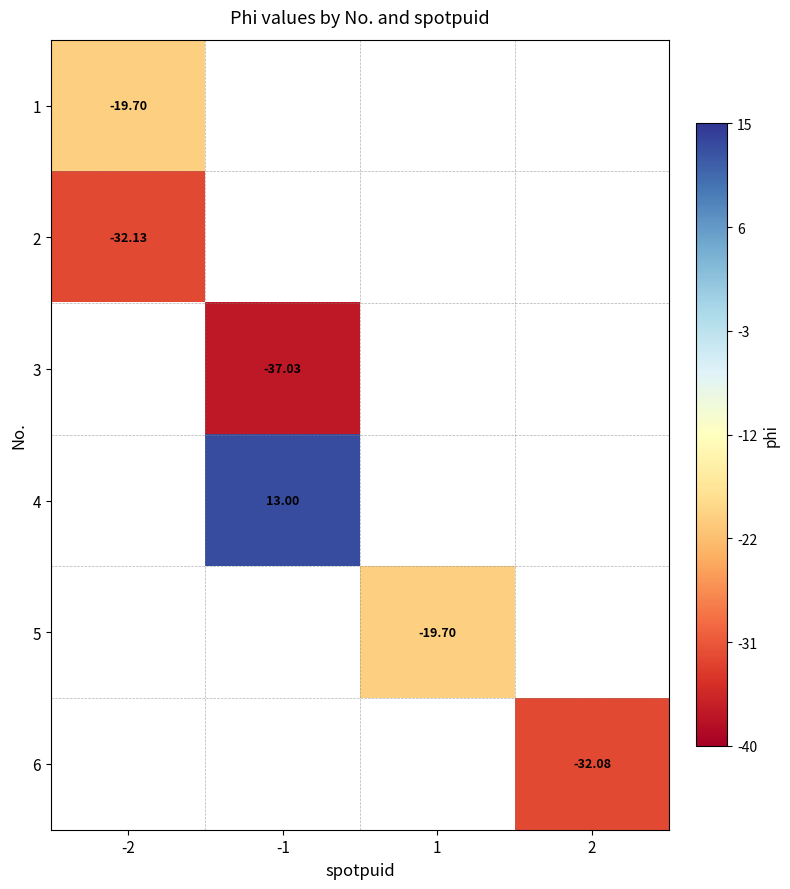

List the labels in order of 4 value, smallest first.

-2, -1, 1, 2